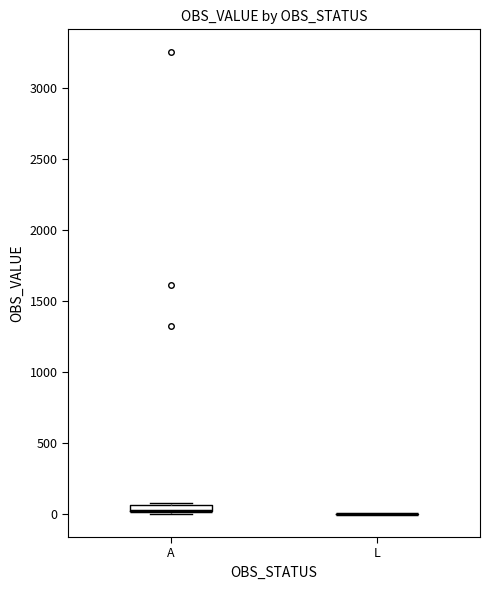

Where is the upper edge of the box for A on the y-axis? The values are not printed on the chart, so give them approximately, as read against the axis.

50